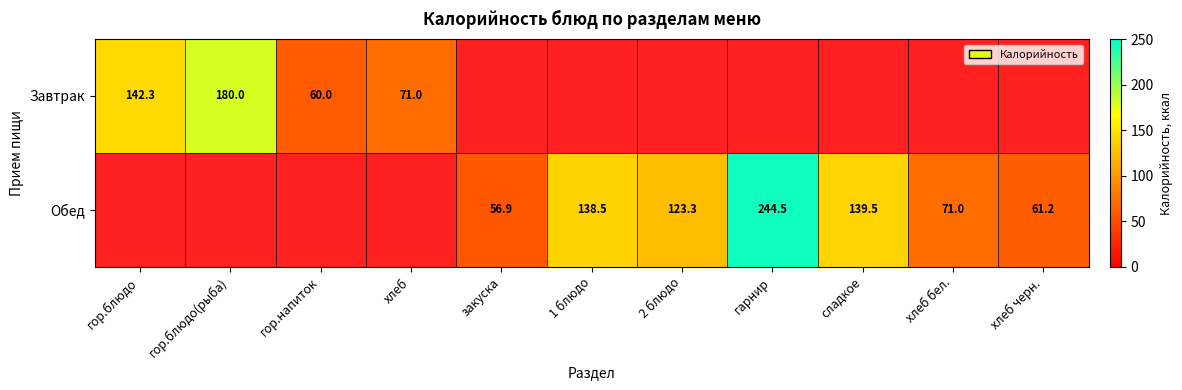

What is the difference between the Обед values at гарнир and 2 блюдо?

121.2